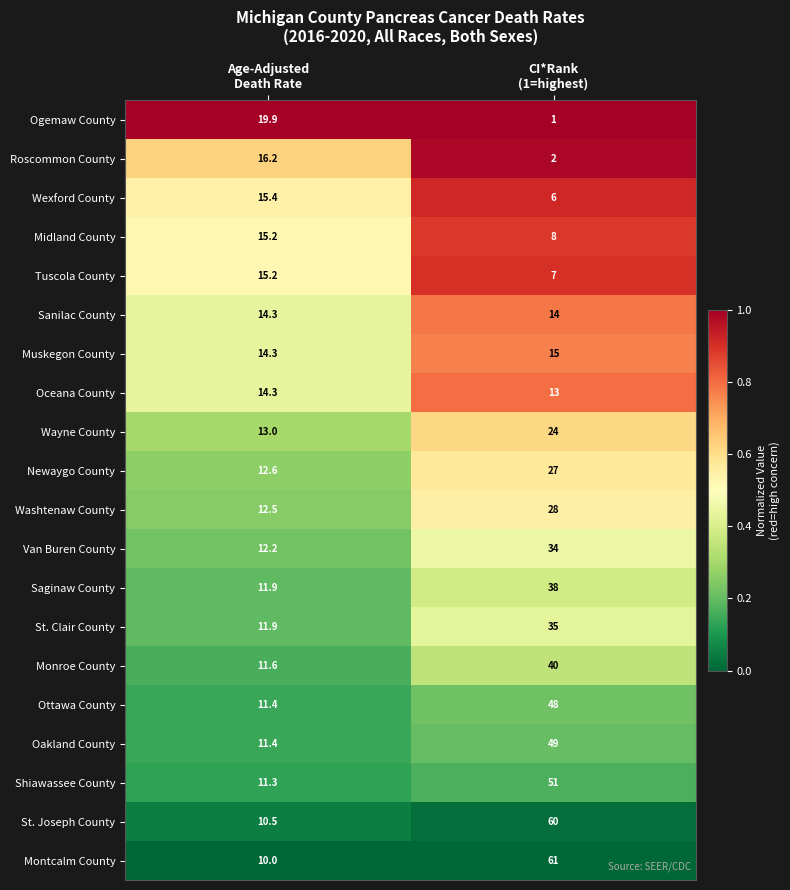

Which series has the widest spread of values?

Montcalm County